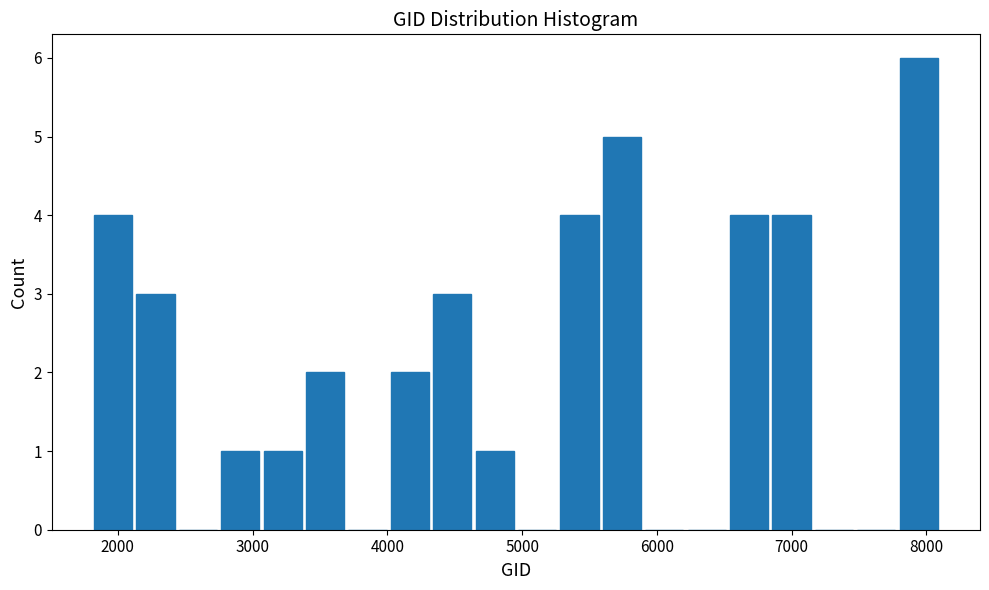

Around what value on the x-axis is the tallest bar? Give the approximate position of its centre, as read against the axis.

7900